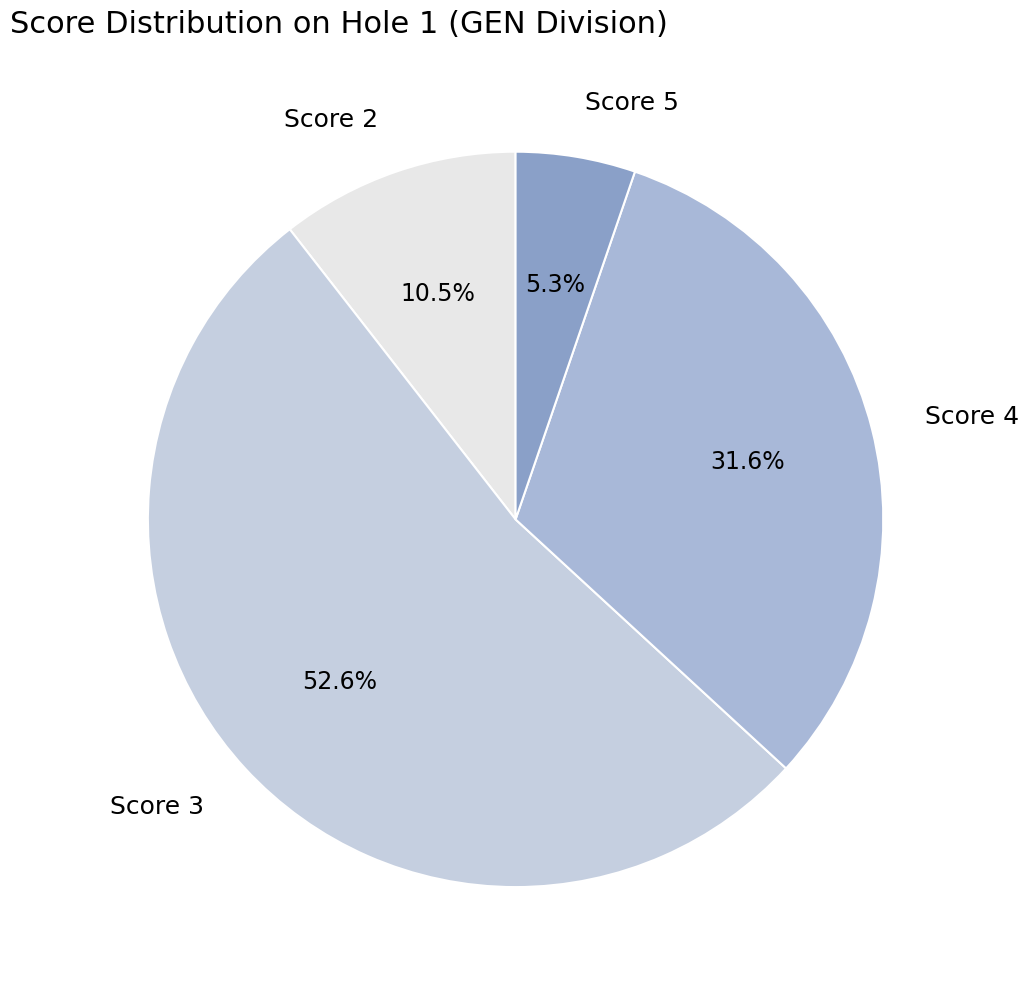

To the nearest percent, what is the difference between the largest and smallest slice percentages?

47%